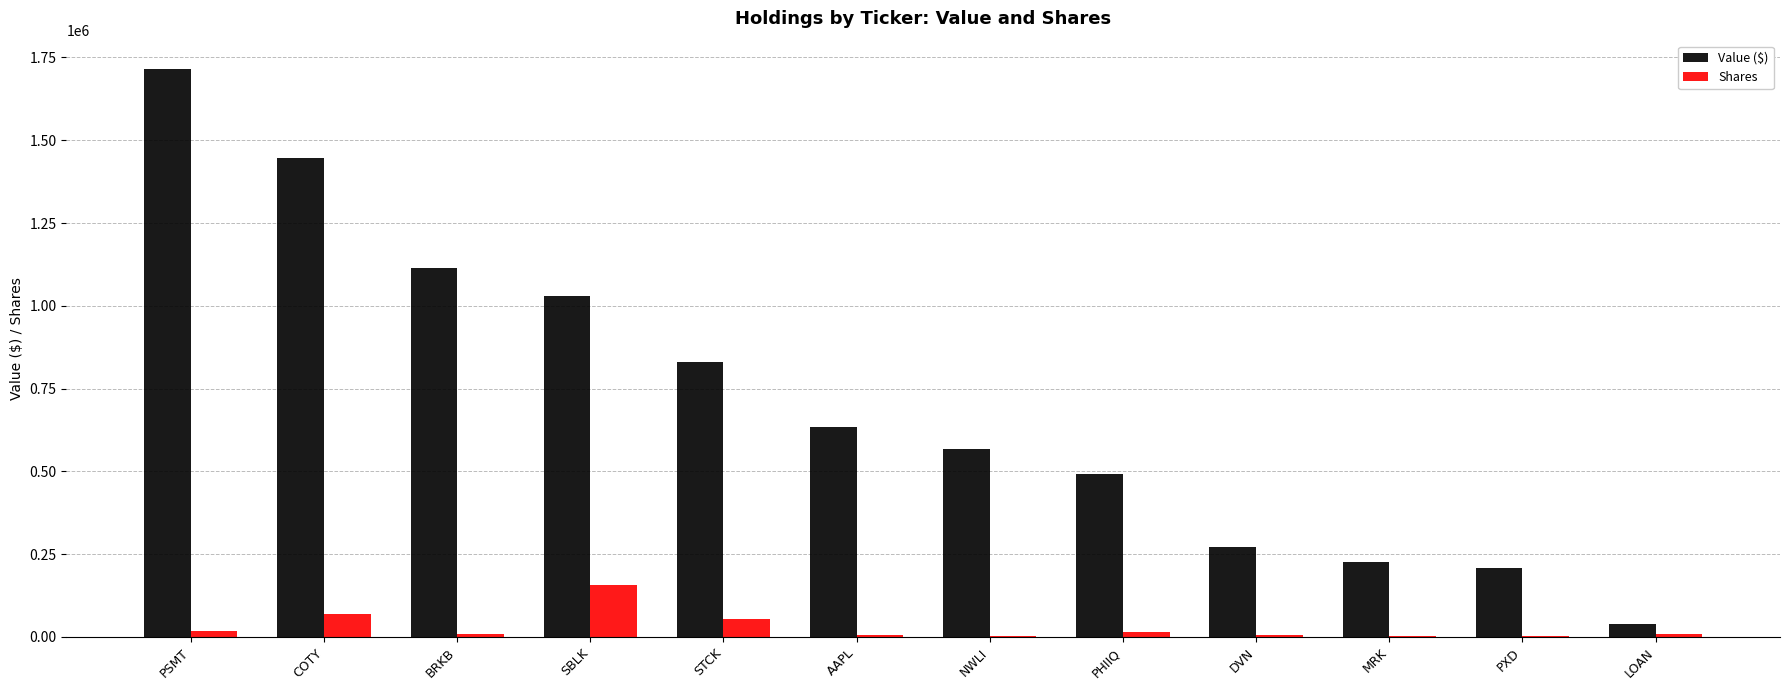

At which category is the sum across all series the highest?

PSMT